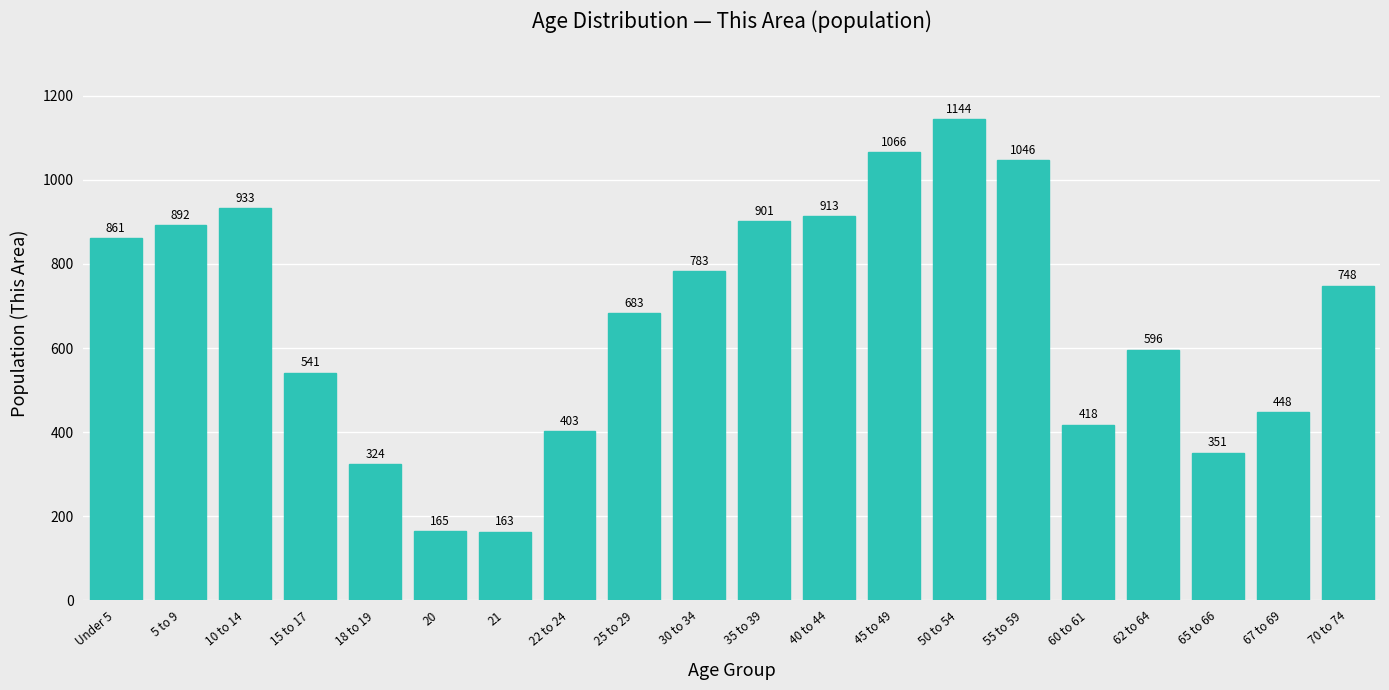

Reading left to right, what are all the values shown in this chart?

861	892	933	541	324	165	163	403	683	783	901	913	1066	1144	1046	418	596	351	448	748